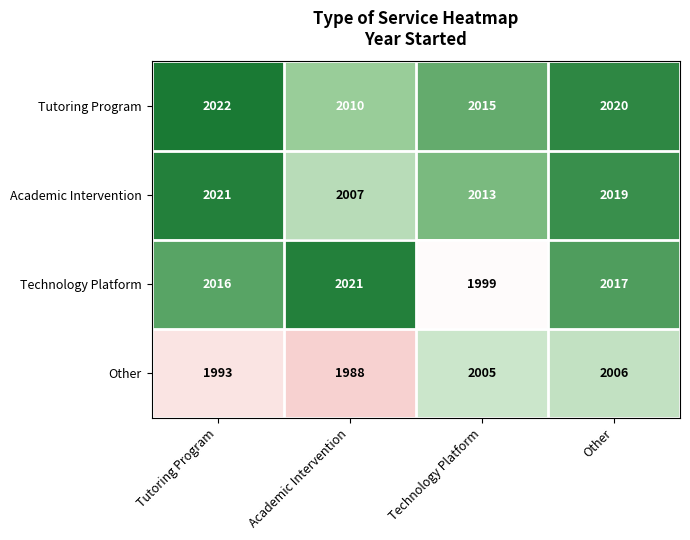

What is the average value of the Technology Platform series?

2013